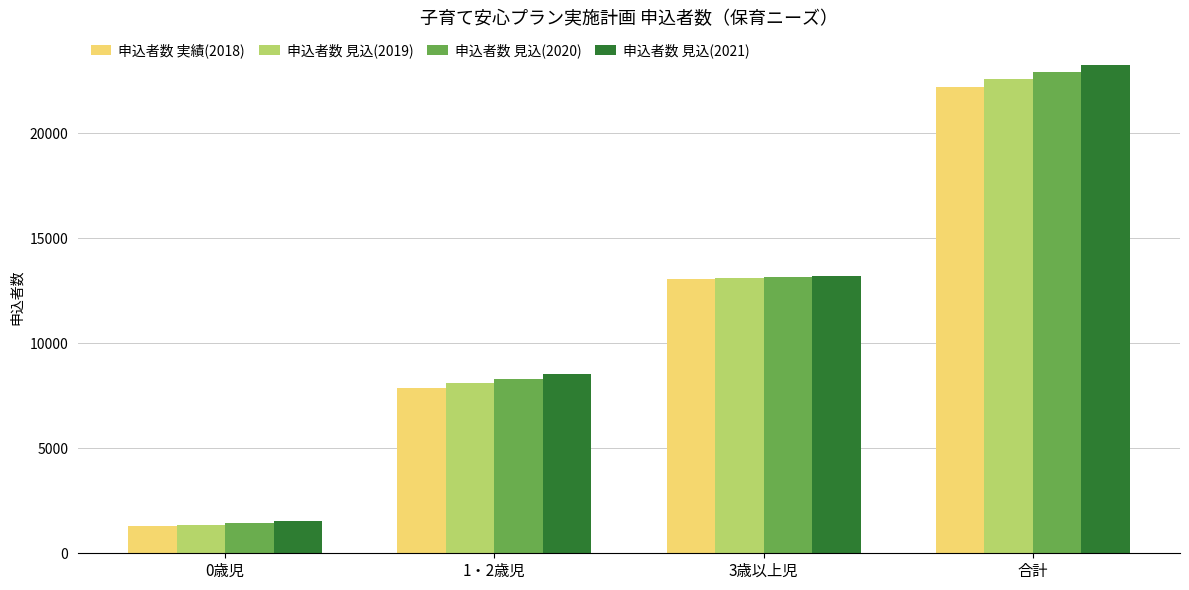

Rank the categories by 申込者数 実績(2018) value from highest to lowest.

合計, 3歳以上児, 1・2歳児, 0歳児